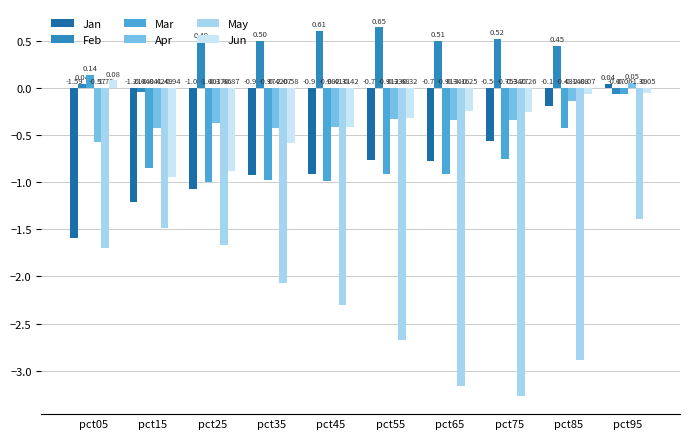

Does the chart contain any negative values?

Yes